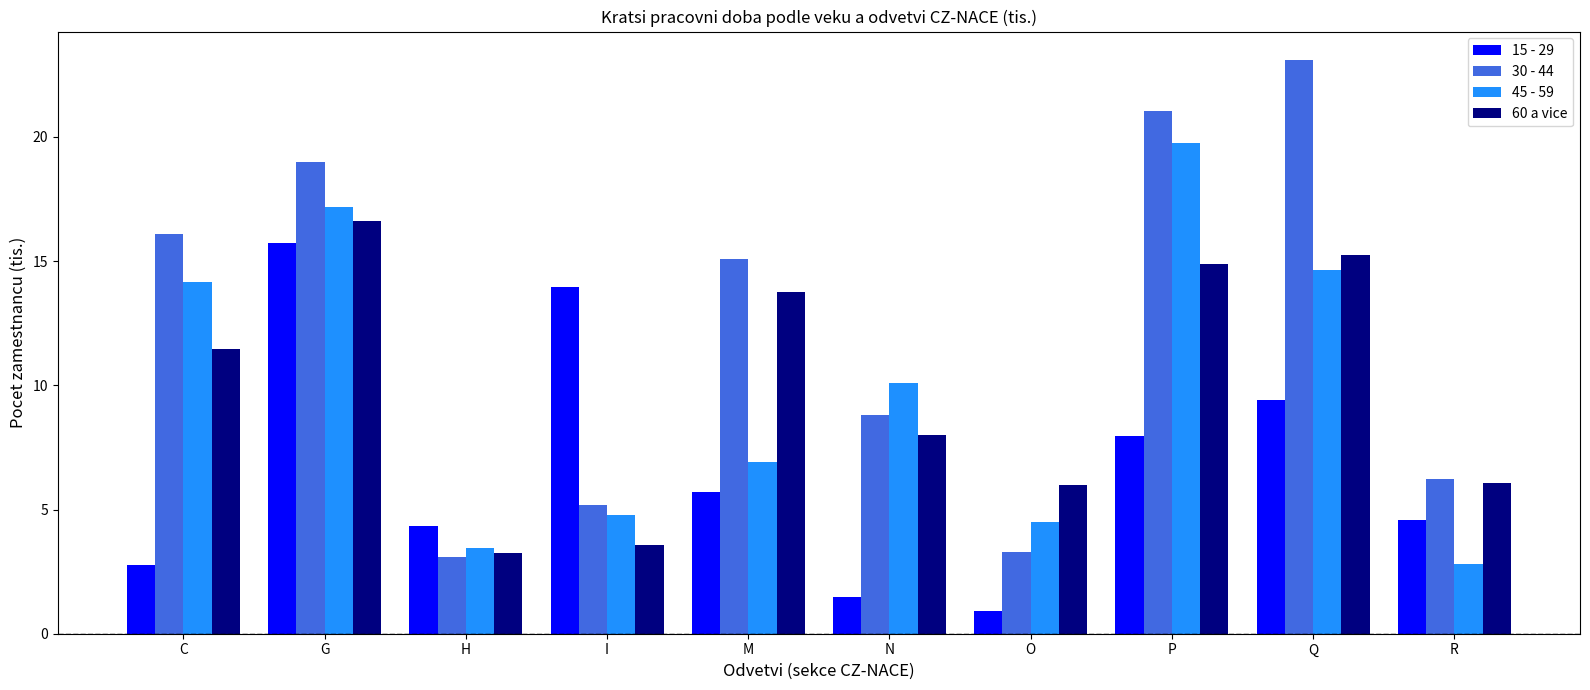

True or false: 15 - 29 has a value of 5.7 at M.

True